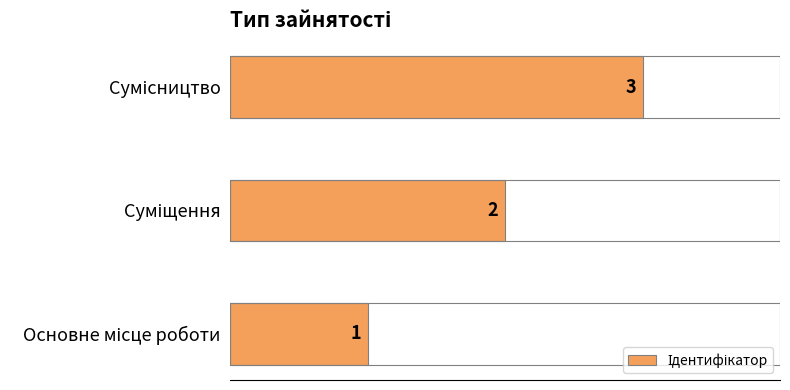

What is the sum of all values?

6